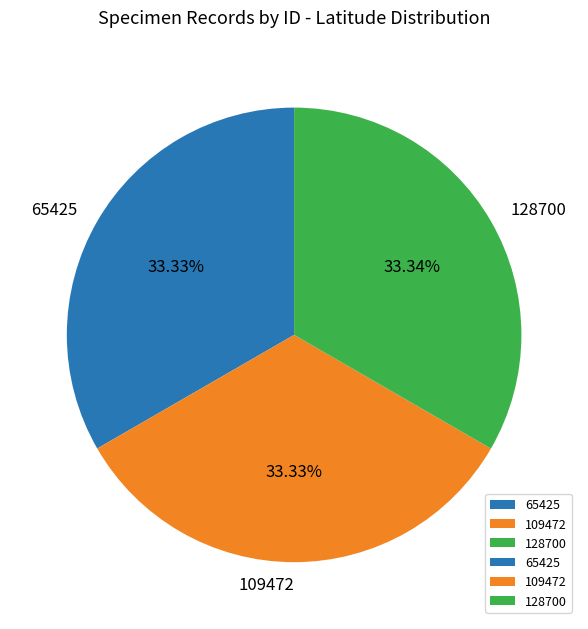

Is it true that 65425 is 39% of the pie?

False